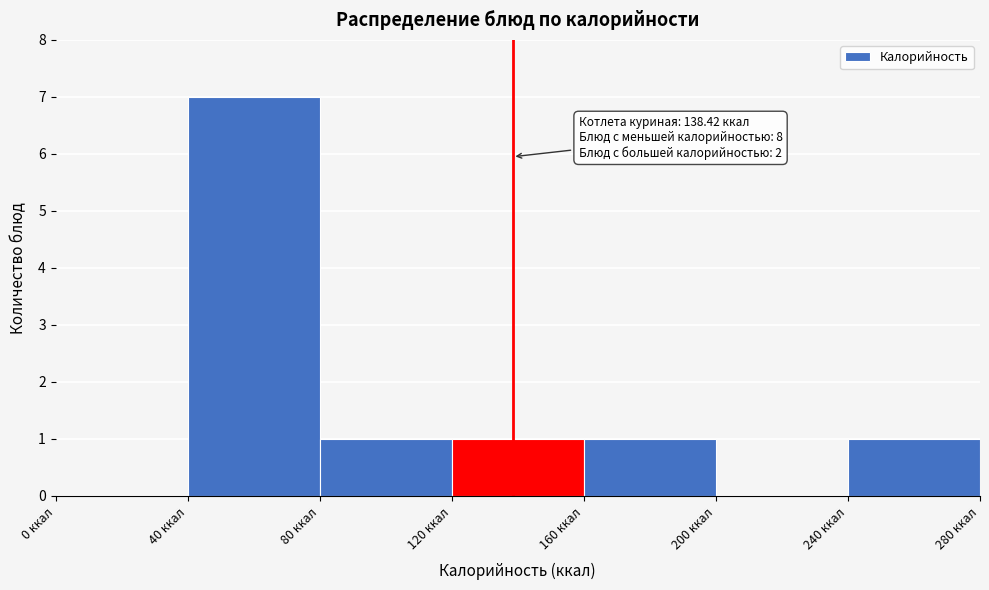

Which range on the x-axis has the tallest bar?

40 to 80